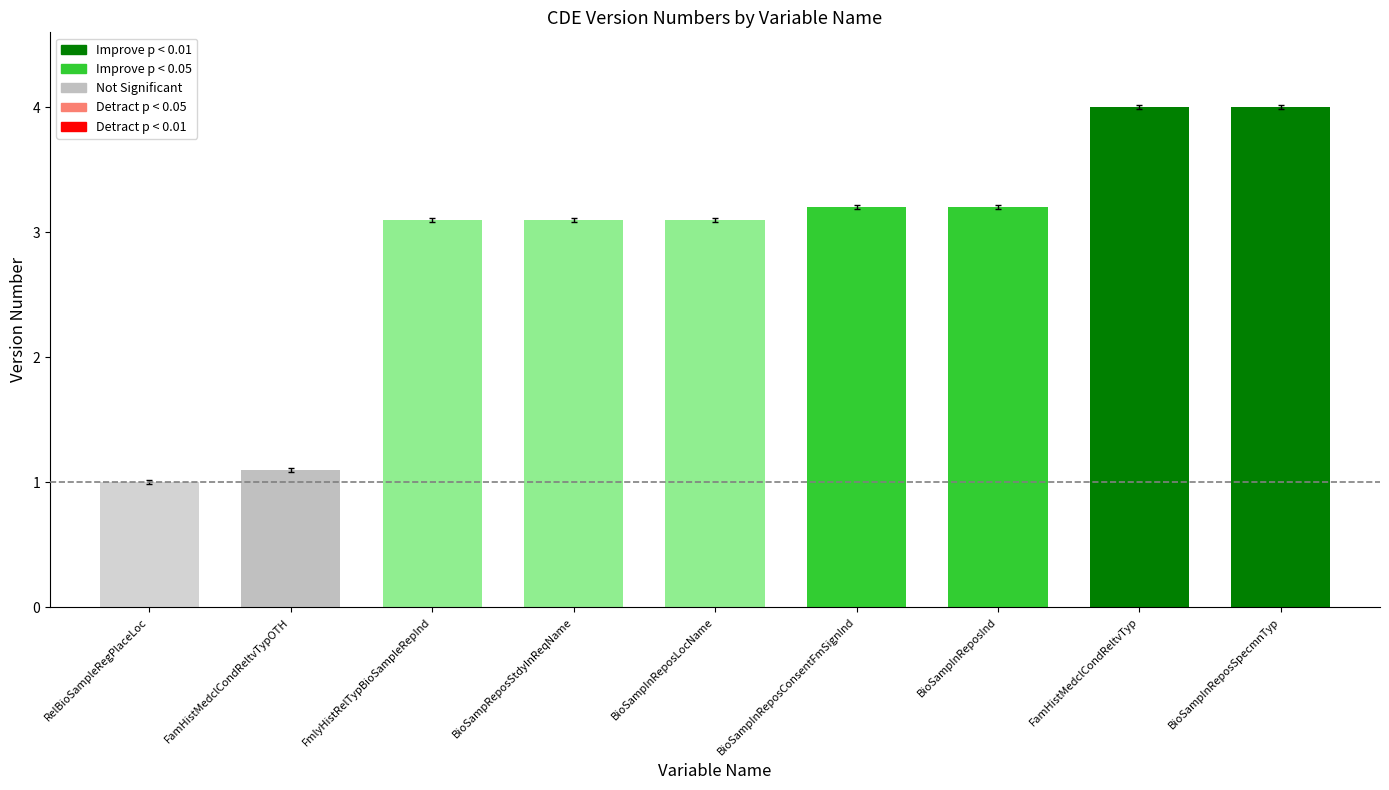

What is the average value?

2.9